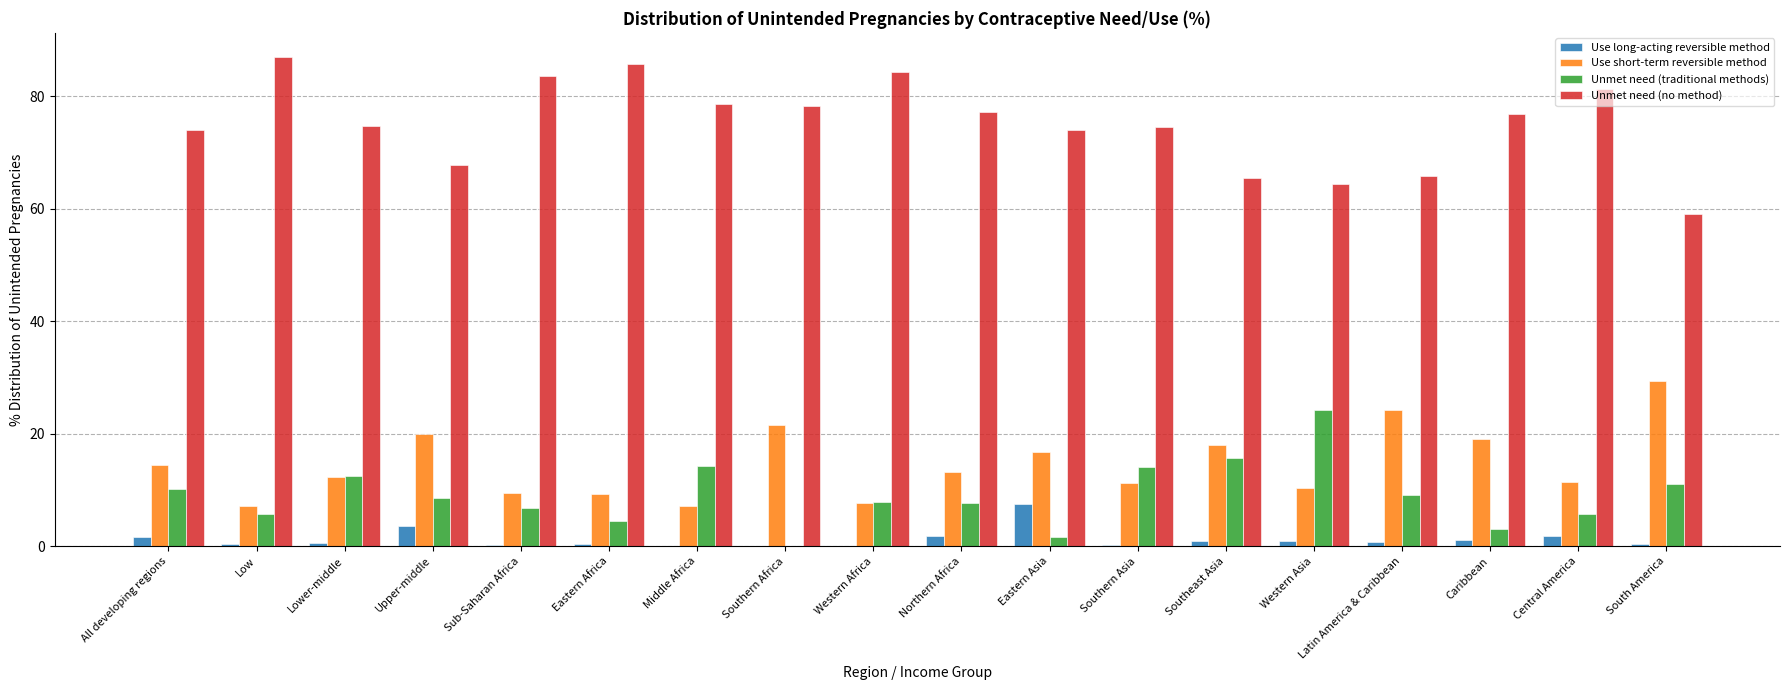

What is the sum of all Use long-acting reversible method values?

22.8